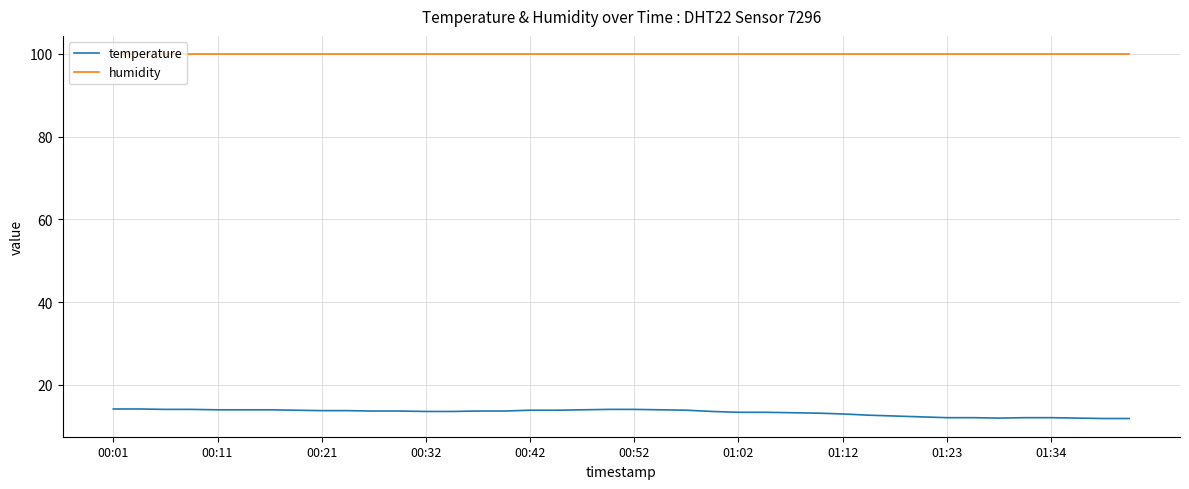

List the series in order of their peak value, lowest first.

temperature, humidity